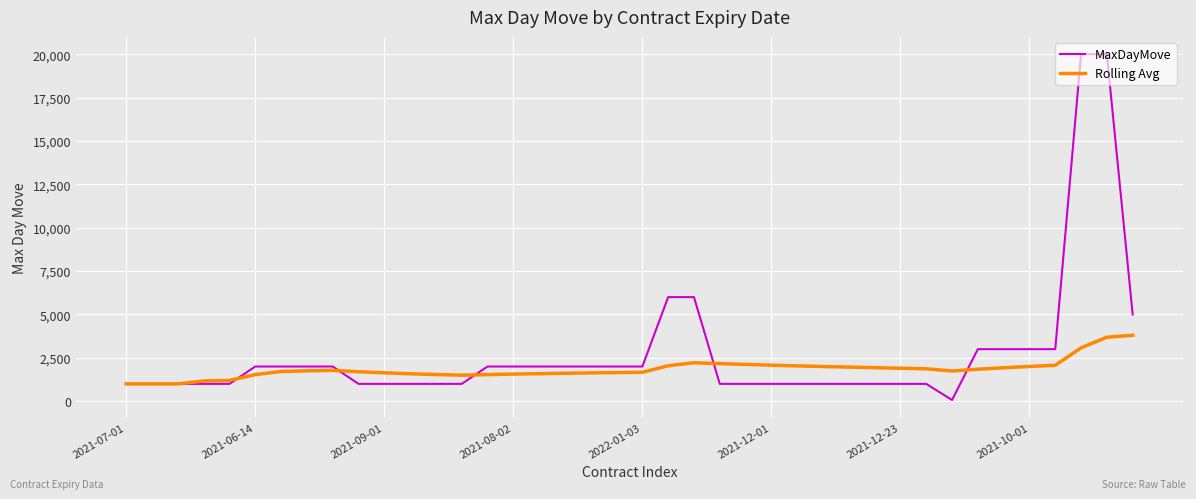

Rank the series by their maximum value, from highest to lowest.

MaxDayMove, Rolling Avg